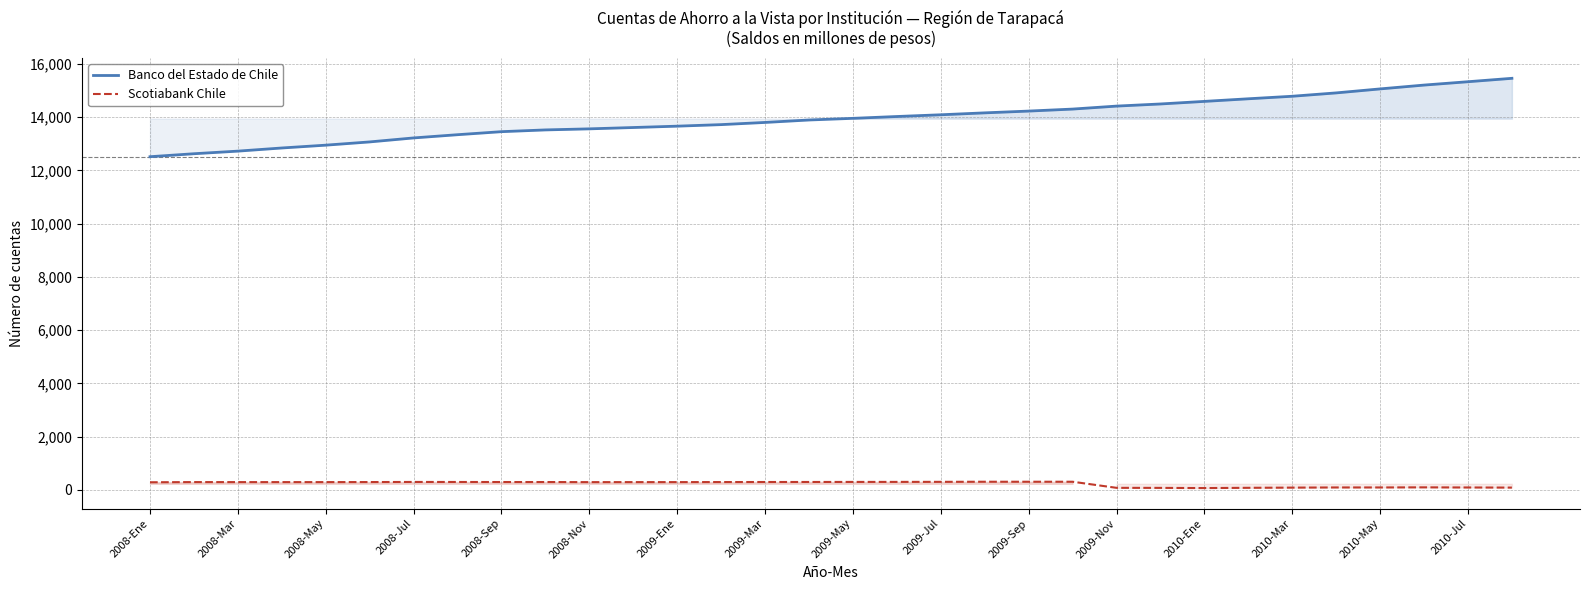

Is it true that Scotiabank Chile equals 291 at 2008-Sep?

True